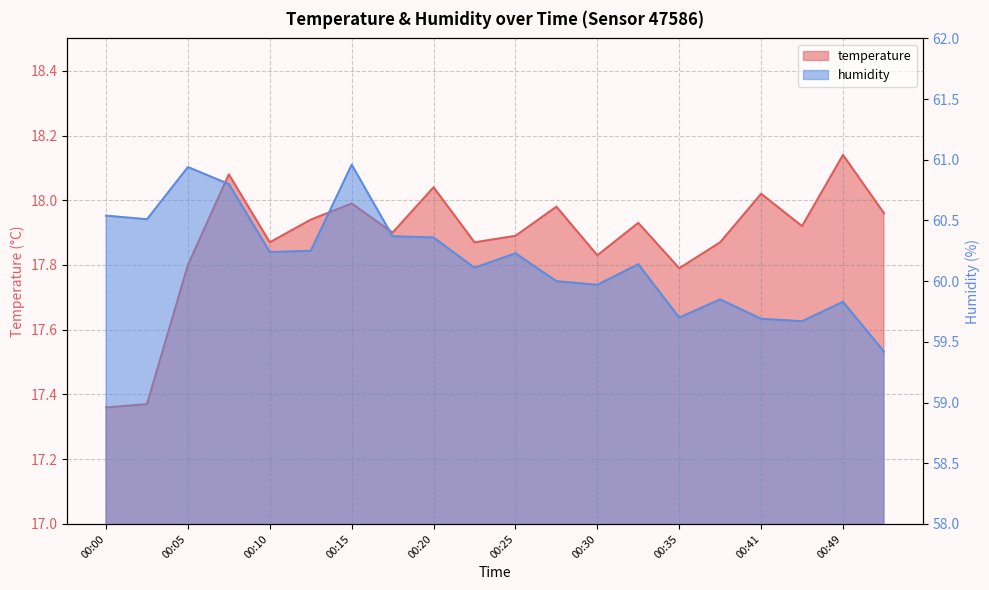

How many interior local valleys does the humidity line series have?

6